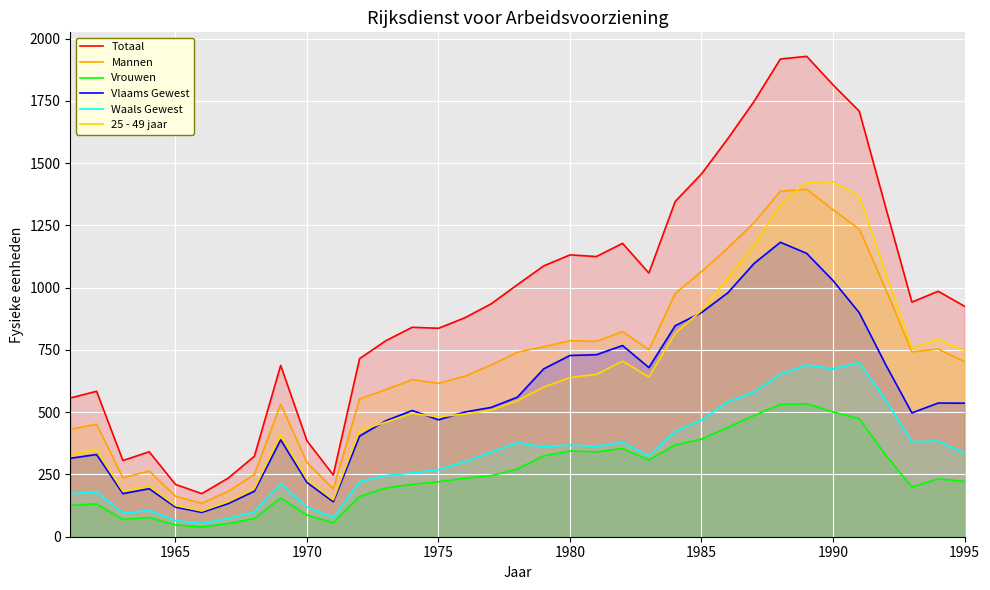

What is the greatest value displayed?

1928.8